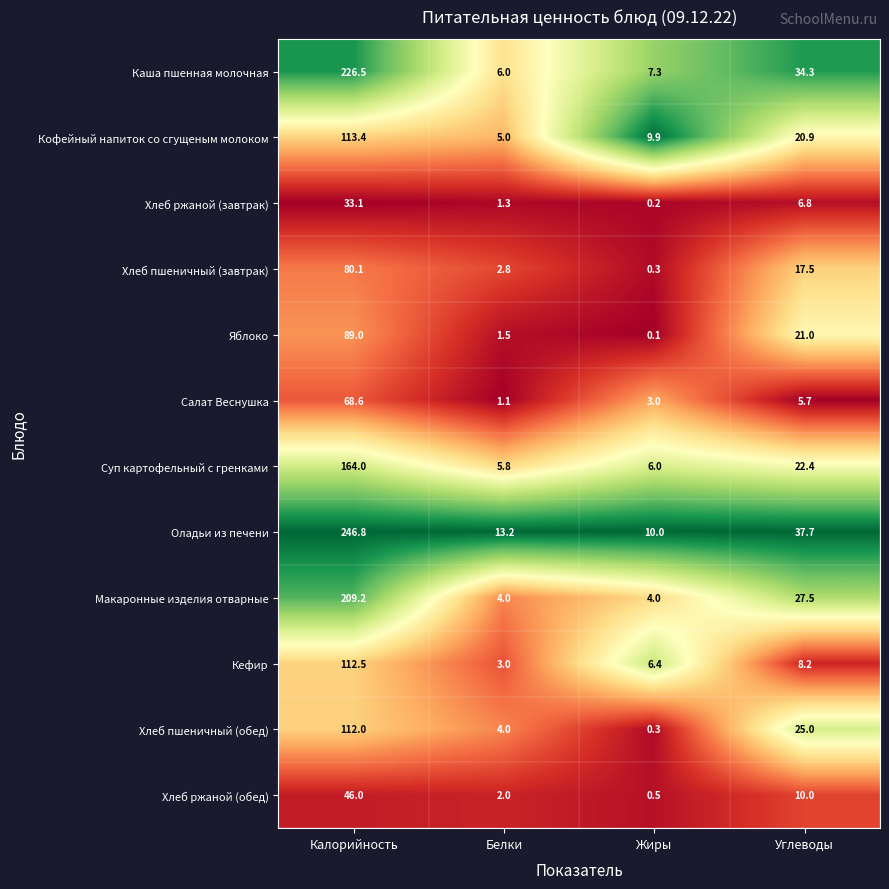

What is the difference between the maximum and minimum values in the Кофейный напиток со сгущеным молоком series?

108.4